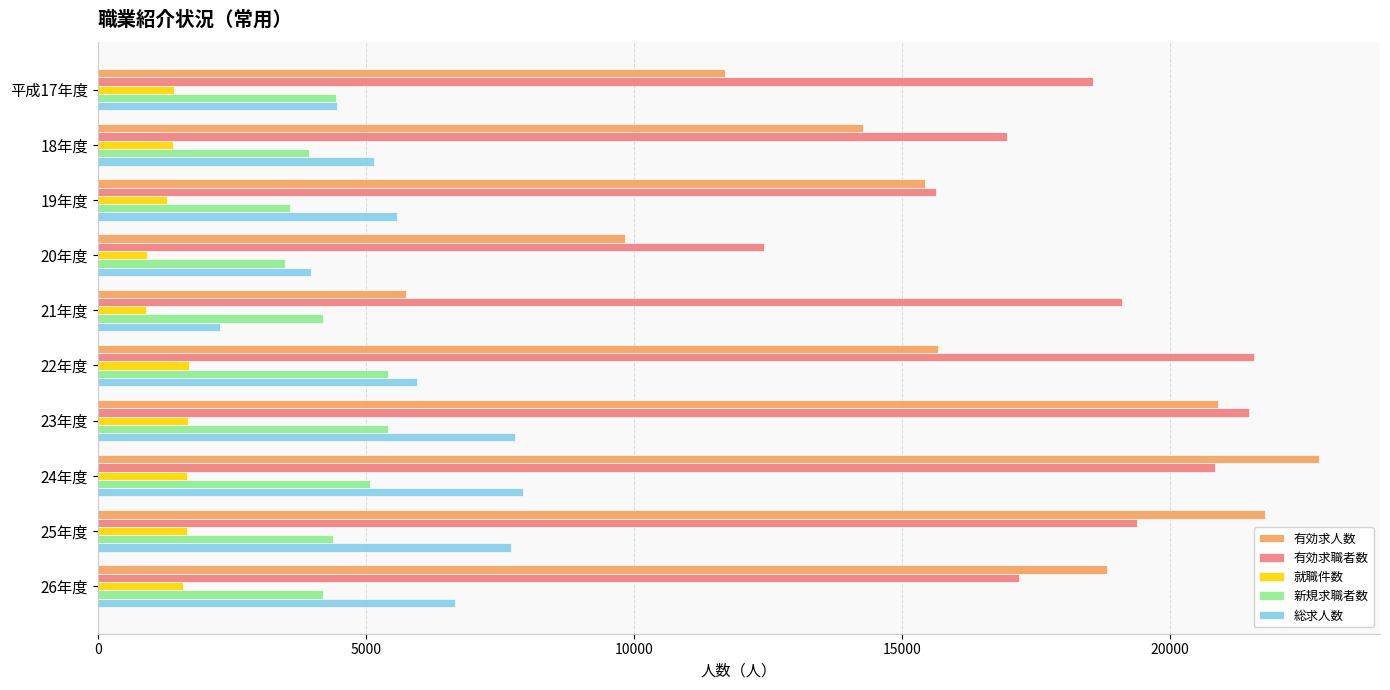

The value of 総求人数 at 21年度 is 686. True or false?

False